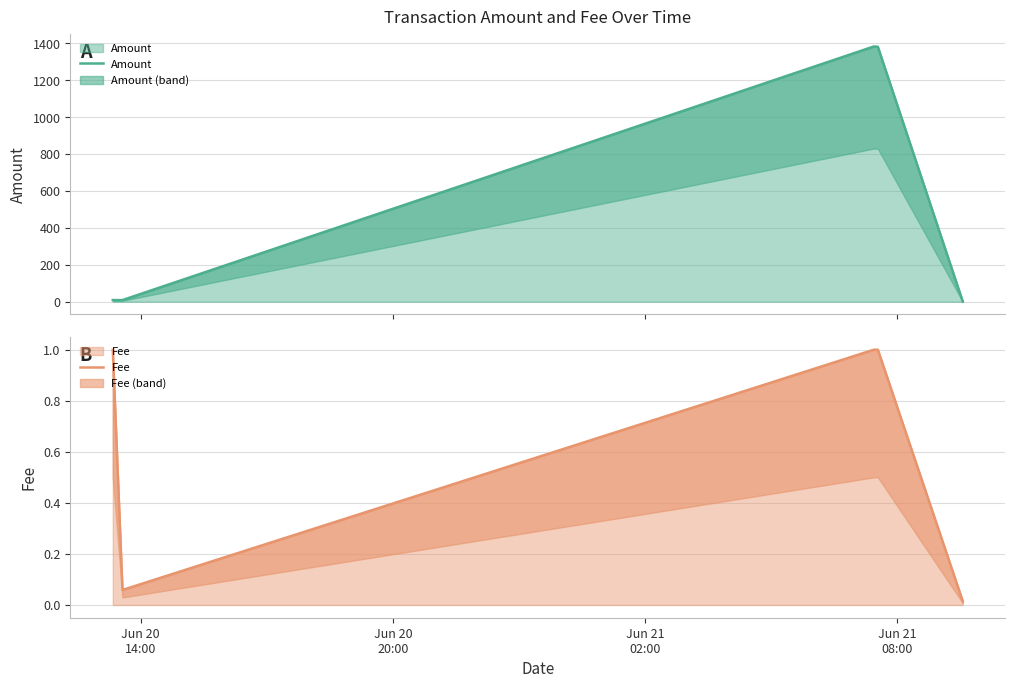

What position from the right is Jun 20
14:00?

5